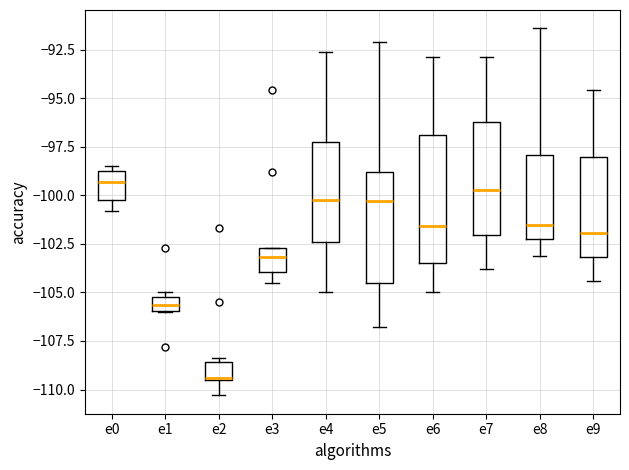

Where does the upper whisker of the box for e5 end on the y-axis? The values are not printed on the chart, so give them approximately, as read against the axis.

-92.0